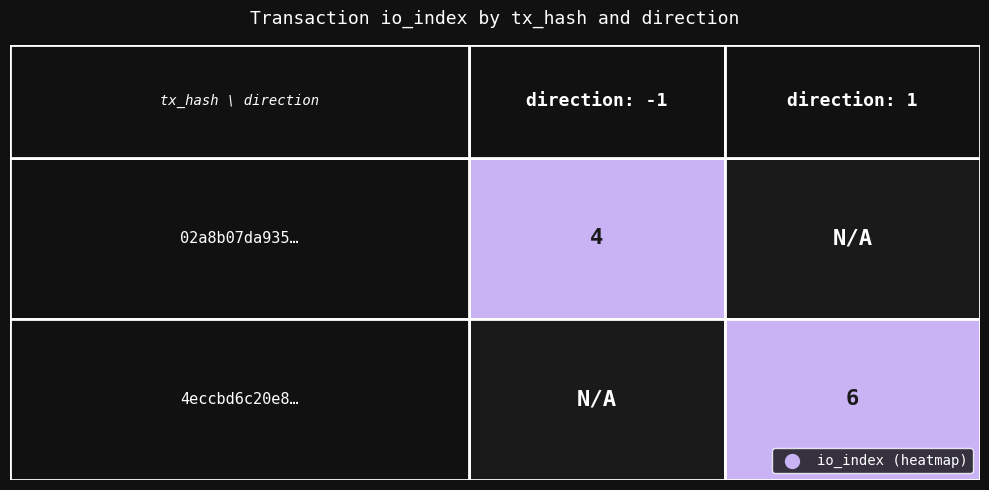

Reading right to left, extract all data points from this chart.

02a8b07da93569bcfcdfe40a3213d51eccd3fc4: 4	-1
4eccbd6c20e8b3fadbcc861dae117c8d1983934: 6	1